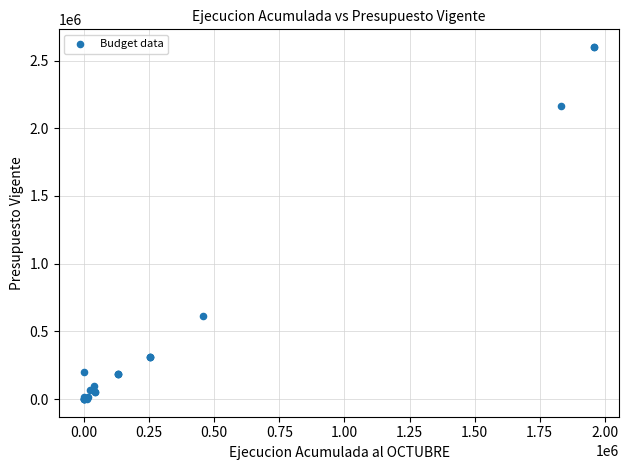

What Y value in the scatter plot is closest to 1300125?

614089